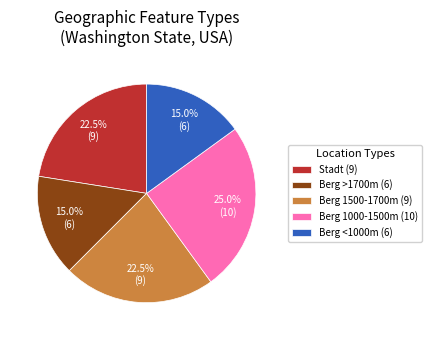

What is the largest slice in the pie chart?

Berg 1000-1500m (10)